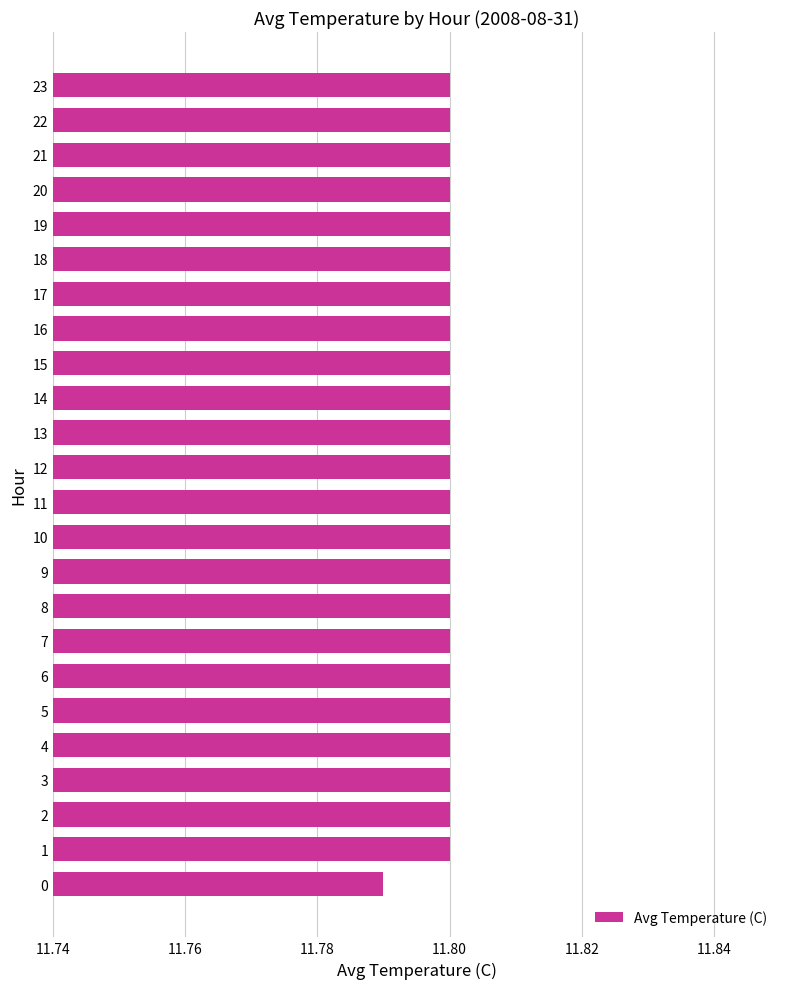

How many values are between 11 and 12?

24